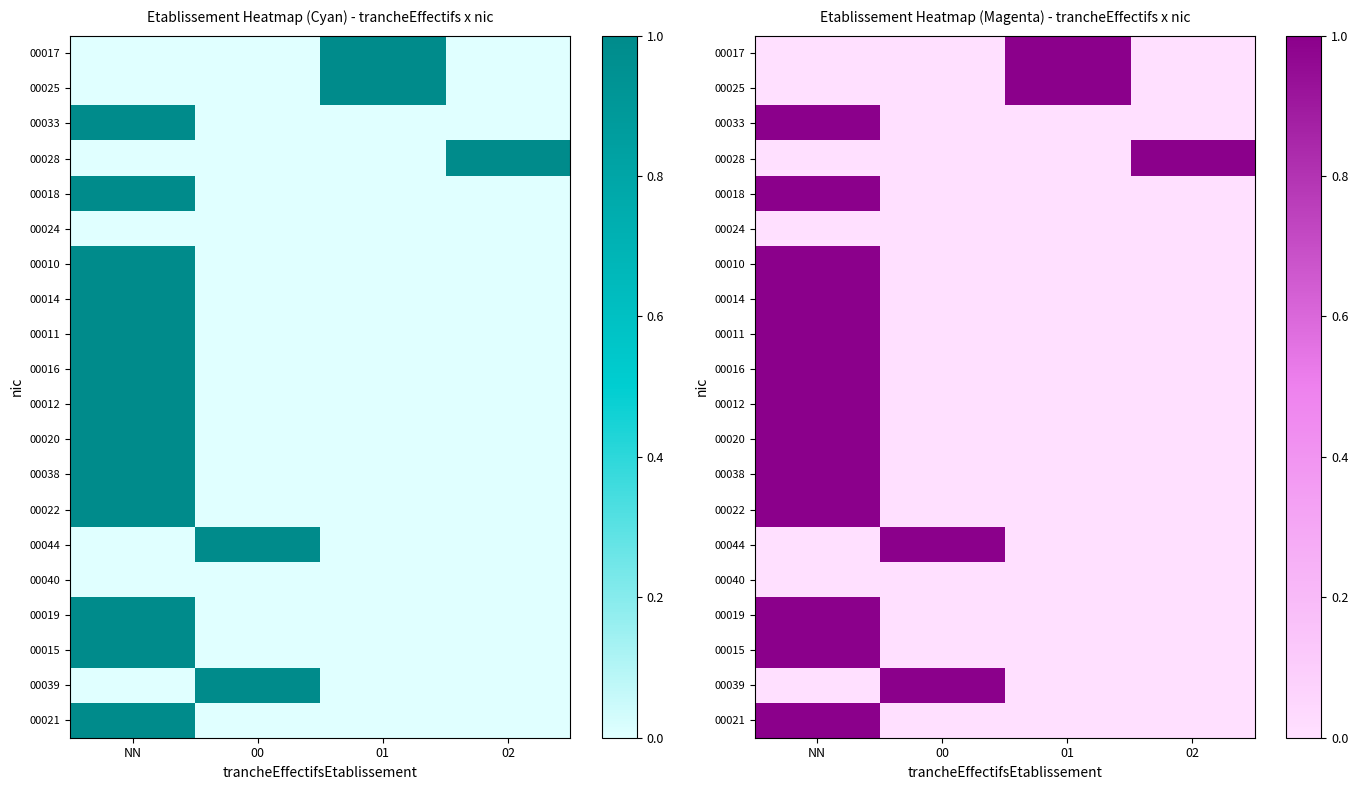

Is the value of 00021 at NN greater than the value of 00011 at 00?

Yes